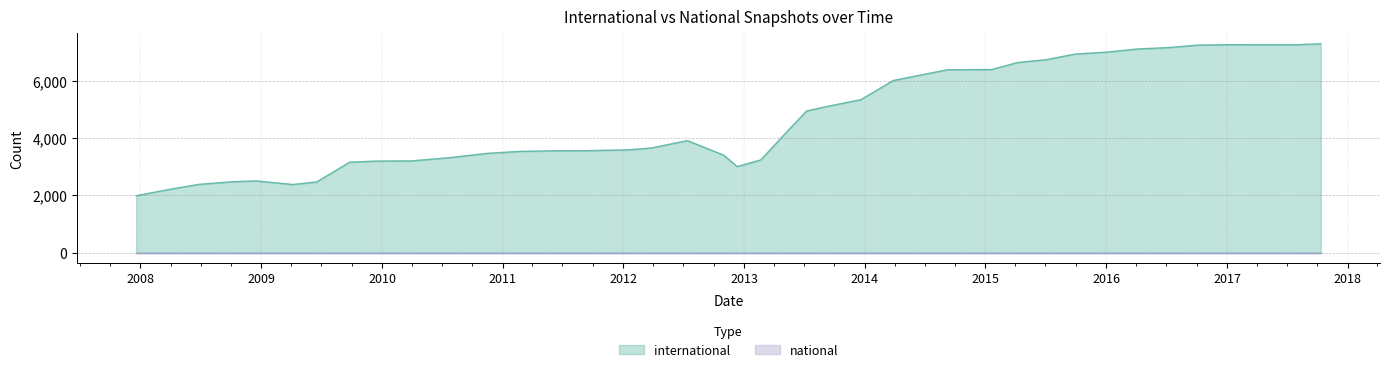

True or false: international and national cross at least once.

False